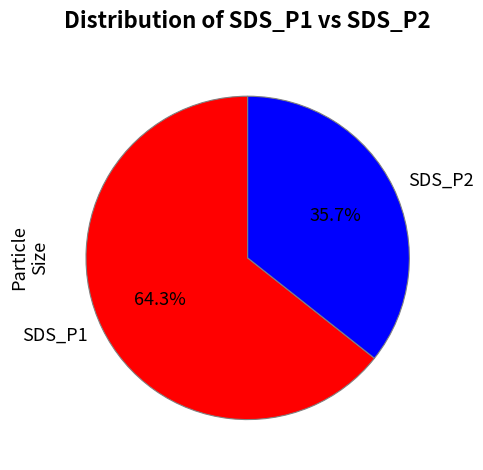

Do SDS_P1 and SDS_P2 together represent more than half of the pie?

Yes